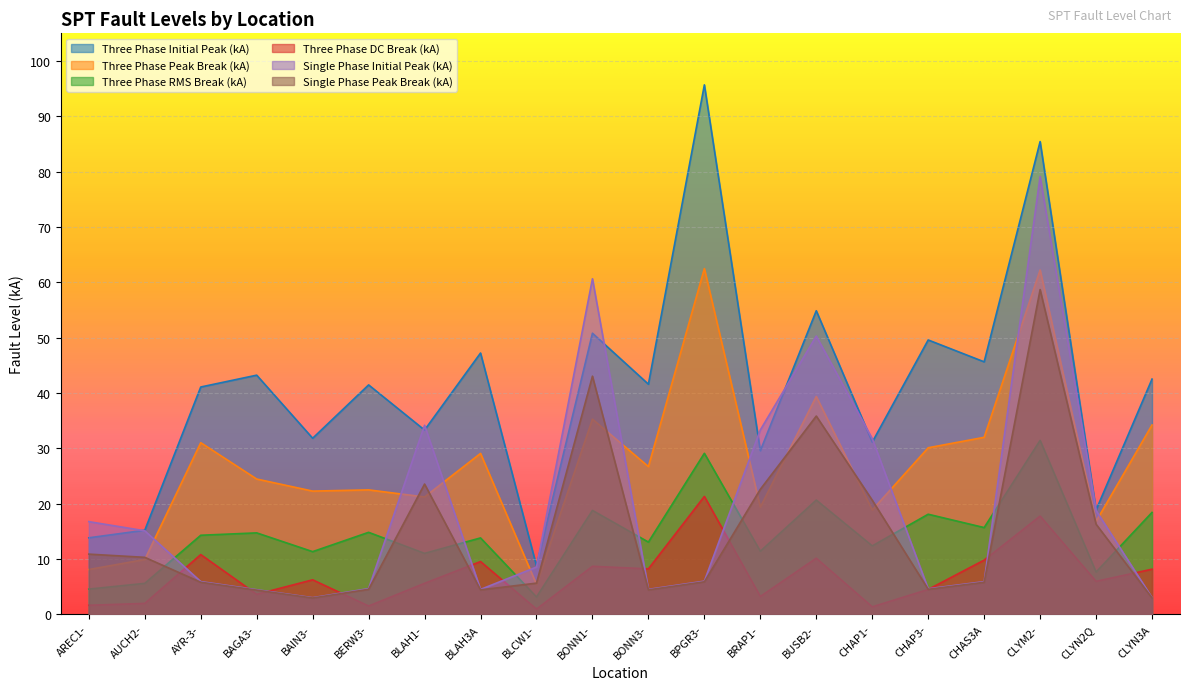

Between BERW3- and BLAH1-, which is larger?

BERW3-